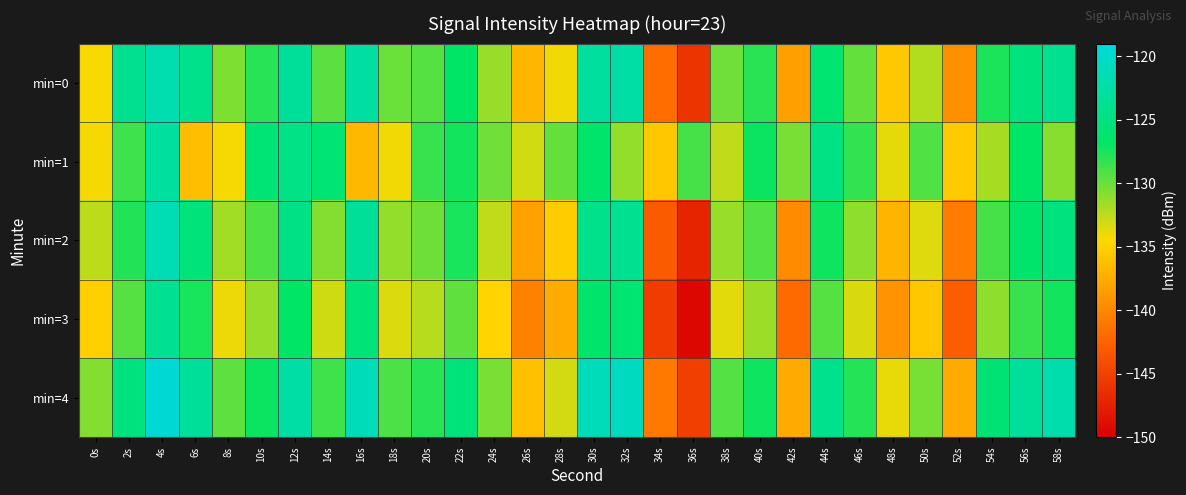

Reading right to left, list all the values displayed in this chart.

min=0: 58s=-123.8	56s=-125.1	54s=-127.6	52s=-139.4	50s=-132.2	48s=-135.6	46s=-129.8	44s=-126.0	42s=-138.3	40s=-128.0	38s=-130.2	36s=-146.0	34s=-141.7	32s=-122.5	30s=-123.0	28s=-134.0	26s=-136.9	24s=-131.4	22s=-126.8	20s=-129.4	18s=-130.0	16s=-122.7	14s=-129.6	12s=-123.2	10s=-128.0	8s=-130.6	6s=-124.2	4s=-121.8	2s=-123.8	0s=-134.3
min=1: 58s=-130.9	56s=-126.6	54s=-131.8	52s=-135.4	50s=-129.2	48s=-133.7	46s=-128.3	44s=-124.8	42s=-130.5	40s=-127.1	38s=-132.6	36s=-128.9	34s=-135.7	32s=-131.2	30s=-126.4	28s=-129.8	26s=-133.1	24s=-130.2	22s=-127.3	20s=-128.5	18s=-134.0	16s=-136.6	14s=-125.7	12s=-124.7	10s=-125.7	8s=-134.2	6s=-136.2	4s=-123.0	2s=-128.6	0s=-134.2
min=2: 58s=-125.1	56s=-126.3	54s=-128.9	52s=-140.7	50s=-133.5	48s=-136.9	46s=-131.1	44s=-127.2	42s=-139.7	40s=-129.3	38s=-131.4	36s=-147.2	34s=-143.1	32s=-123.8	30s=-124.2	28s=-135.3	26s=-138.2	24s=-132.6	22s=-127.5	20s=-130.1	18s=-131.2	16s=-123.4	14s=-130.8	12s=-124.6	10s=-129.2	8s=-131.7	6s=-125.3	4s=-121.5	2s=-127.8	0s=-132.5
min=3: 58s=-127.3	56s=-128.5	54s=-131.1	52s=-142.9	50s=-135.7	48s=-139.1	46s=-133.3	44s=-129.4	42s=-141.9	40s=-131.5	38s=-133.6	36s=-149.4	34s=-145.3	32s=-126.0	30s=-126.4	28s=-137.5	26s=-140.4	24s=-134.8	22s=-129.7	20s=-132.3	18s=-133.4	16s=-125.6	14s=-133.0	12s=-126.8	10s=-131.4	8s=-133.9	6s=-127.5	4s=-123.7	2s=-129.4	0s=-135.1
min=4: 58s=-122.0	56s=-123.2	54s=-125.8	52s=-137.6	50s=-130.4	48s=-133.8	46s=-127.9	44s=-124.1	42s=-137.6	40s=-127.2	38s=-129.3	36s=-145.1	34s=-141.0	32s=-120.7	30s=-121.1	28s=-133.2	26s=-136.1	24s=-130.5	22s=-125.4	20s=-128.0	18s=-129.1	16s=-121.3	14s=-128.7	12s=-122.5	10s=-127.1	8s=-129.6	6s=-123.2	4s=-119.4	2s=-125.1	0s=-130.8